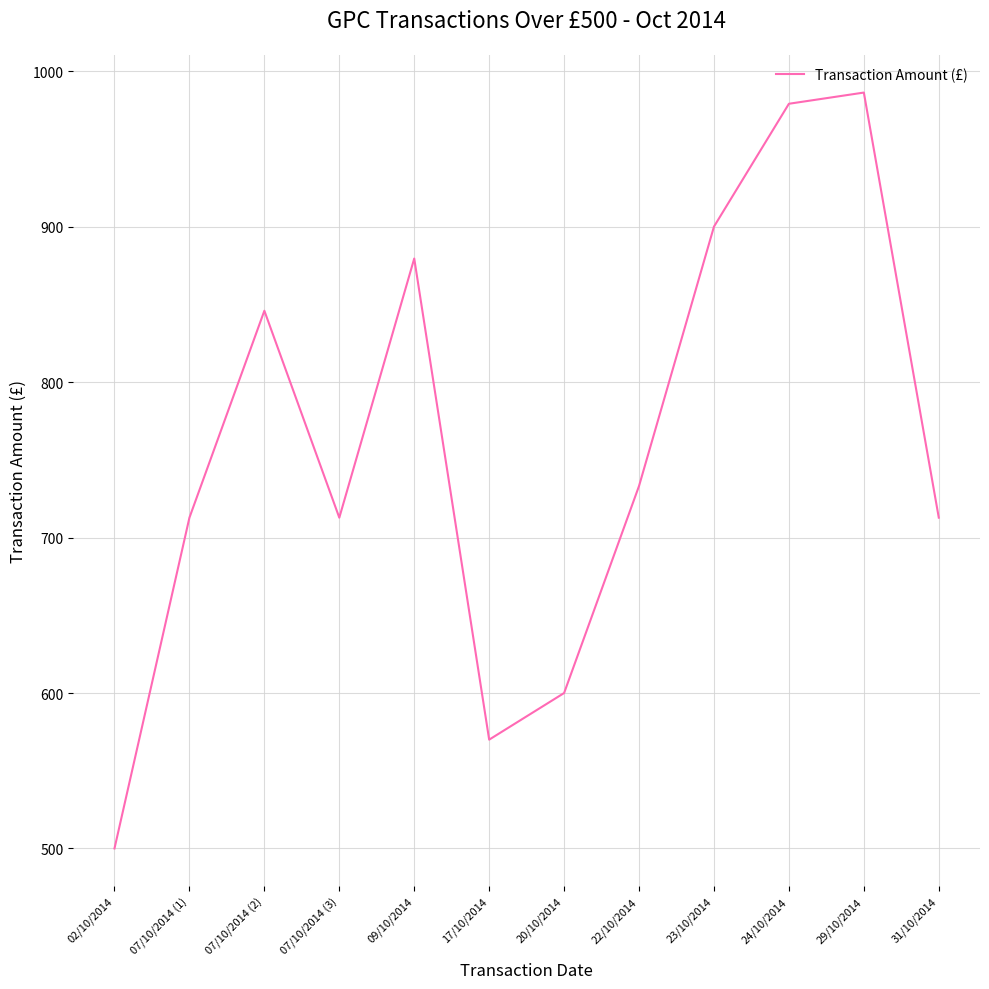

What is the difference between the values at 22/10/2014 and 07/10/2014 (3)?

20.4